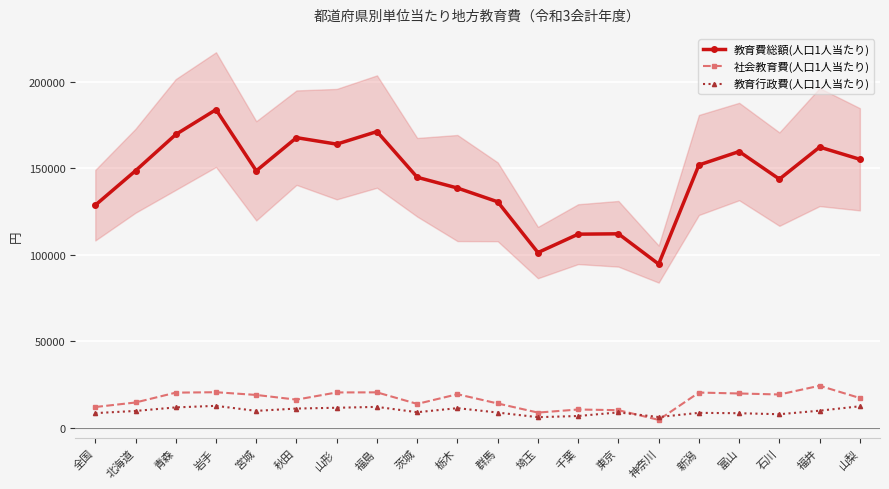

At how many categories does at least one series exceed 81484?

20